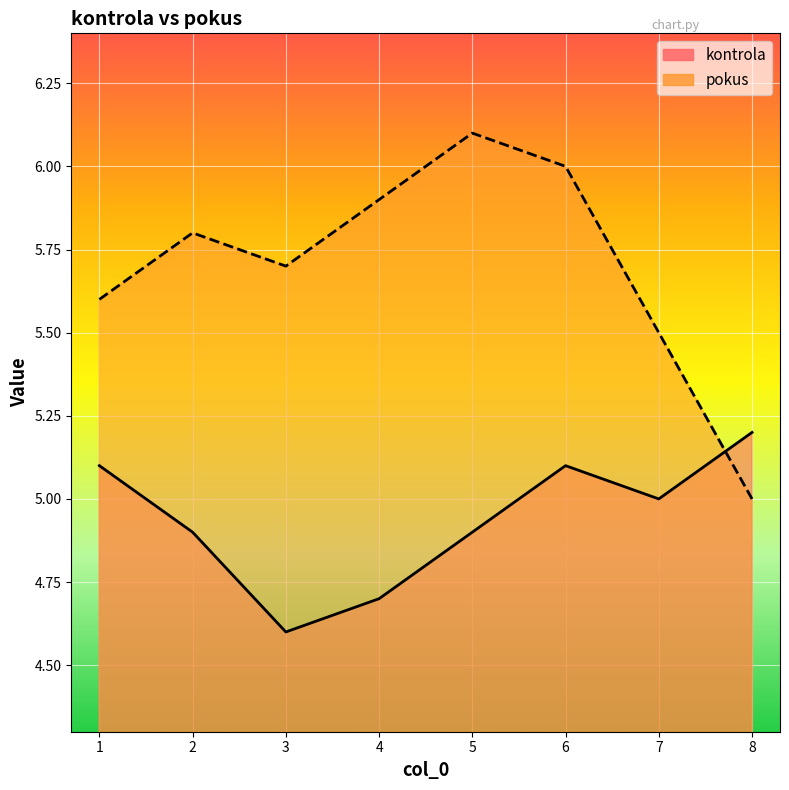

Which has a higher value, 8 or 7?

7